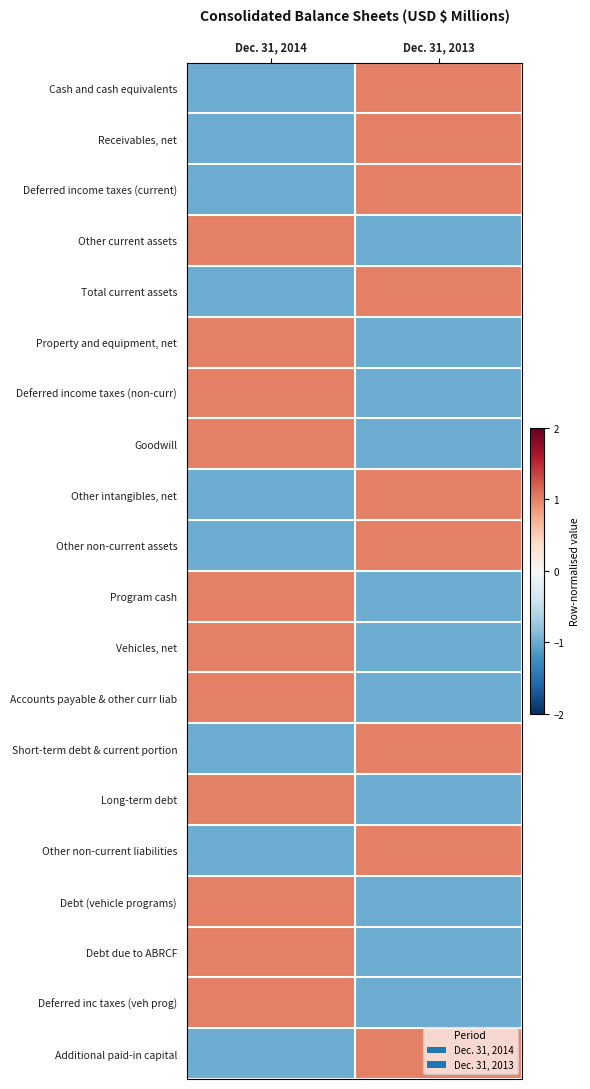

At Dec. 31, 2013, list the series in order from largest to smallest.

Cash and cash equivalents, Receivables, net, Deferred income taxes (current), Total current assets, Other intangibles, net, Other non-current assets, Short-term debt & current portion, Other non-current liabilities, Additional paid-in capital, Other current assets, Property and equipment, net, Deferred income taxes (non-curr), Goodwill, Program cash, Vehicles, net, Accounts payable & other curr liab, Long-term debt, Debt (vehicle programs), Debt due to ABRCF, Deferred inc taxes (veh prog)